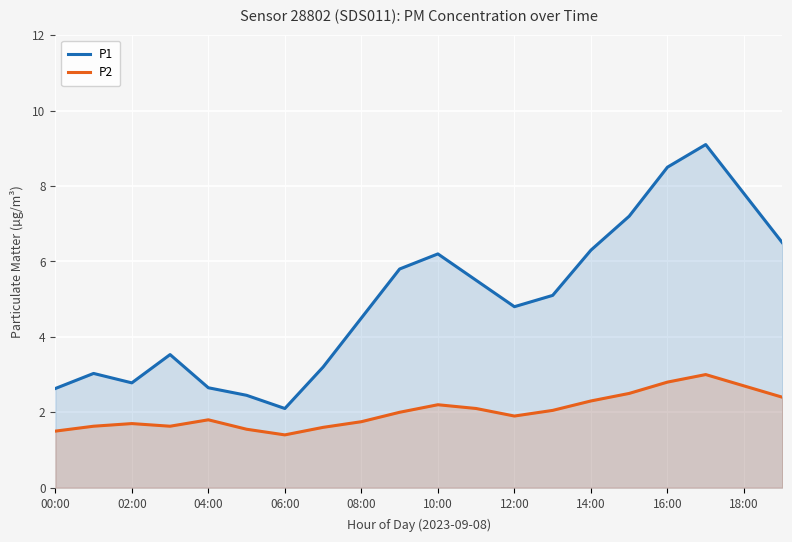

At 08:00, list the series in order from smallest to largest.

P2, P1